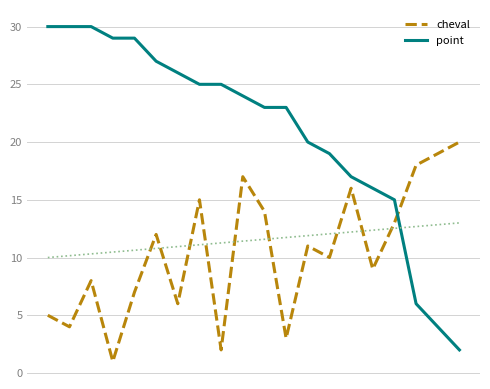

Does the chart display data point markers on the line(s)?

No